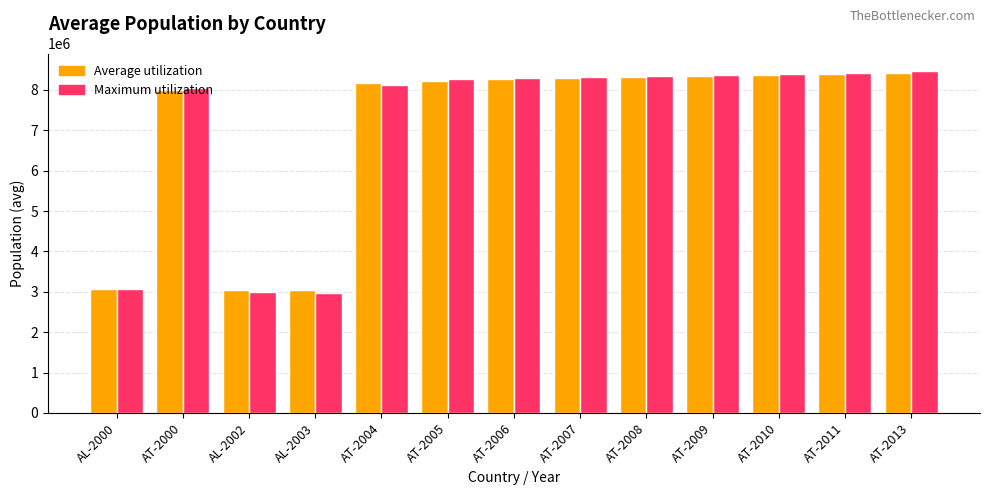

What is the spread (max minus min) of values at AT-2013?

49832